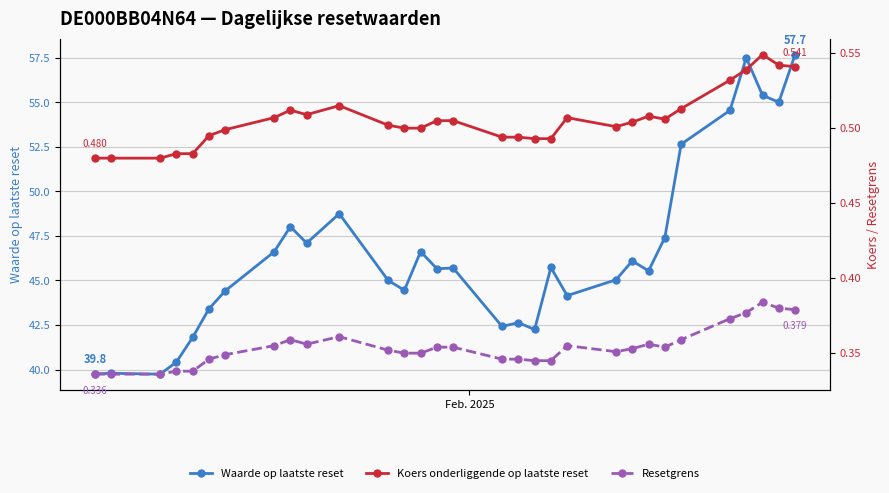

True or false: Waarde op laatste reset has more than 1 points higher than both neighbors.

True